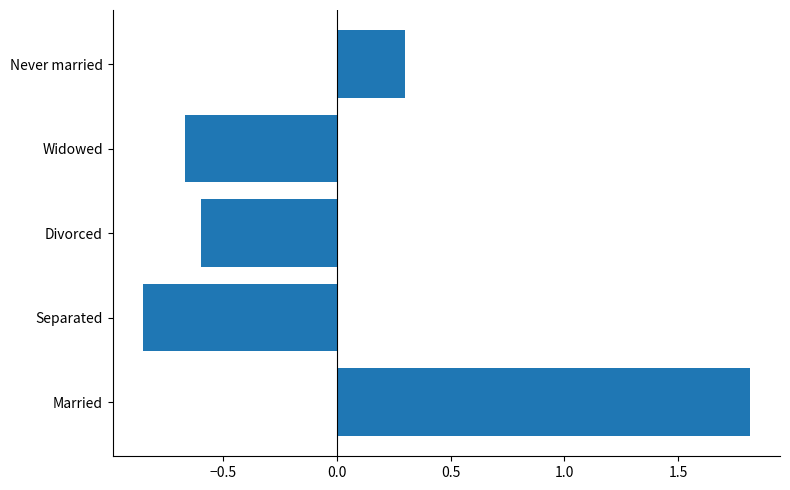

At which label is the value closest to 0?

Never married